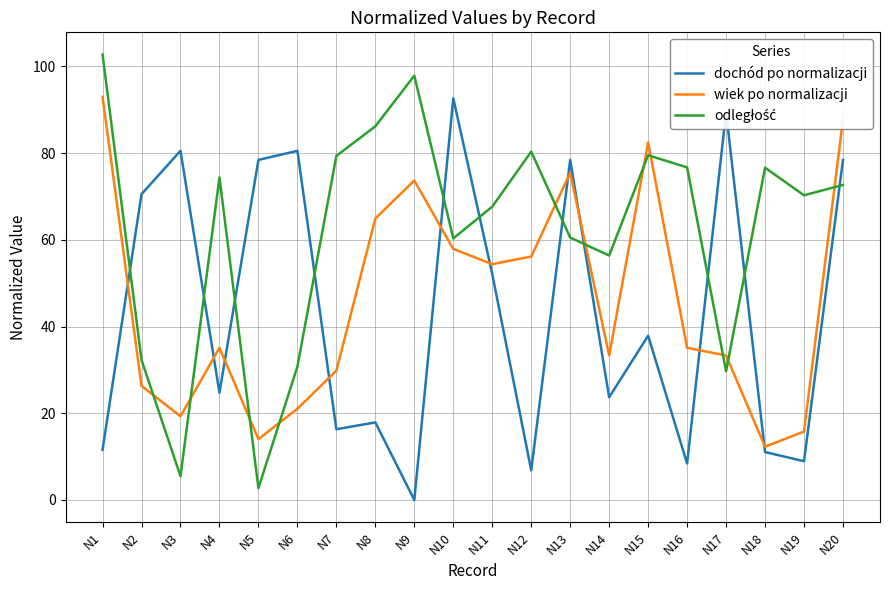

What value does the wiek po normalizacji series have at N9?

73.7